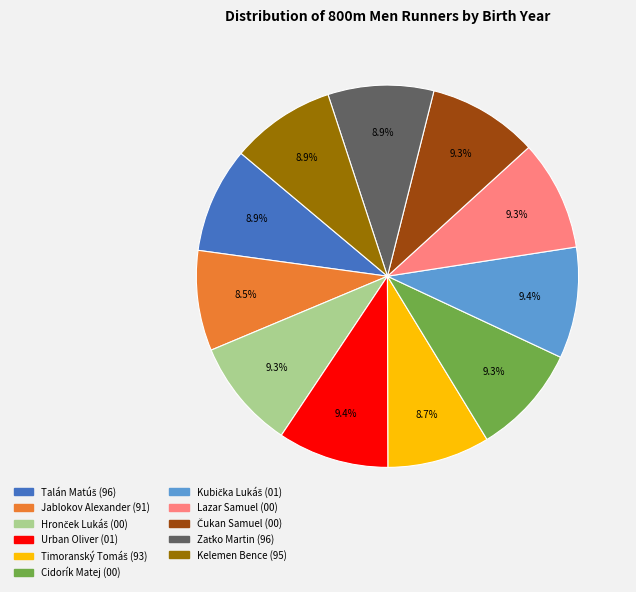

How much of the chart is everything except Lazar Samuel?

90.7%